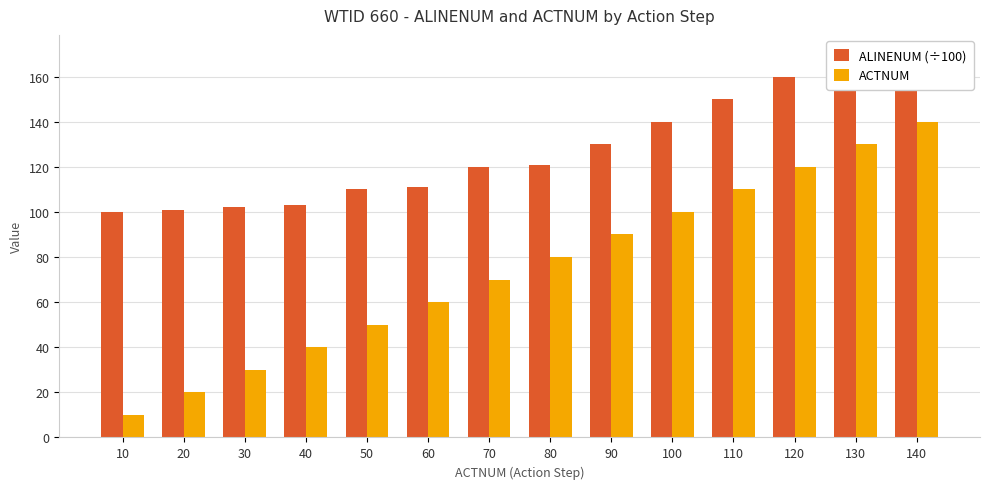

Reading left to right, extract all data points from this chart.

ALINENUM (÷100): 10=100	20=101	30=102	40=103	50=110	60=111	70=120	80=121	90=130	100=140	110=150	120=160	130=161	140=170
ACTNUM: 10=10	20=20	30=30	40=40	50=50	60=60	70=70	80=80	90=90	100=100	110=110	120=120	130=130	140=140